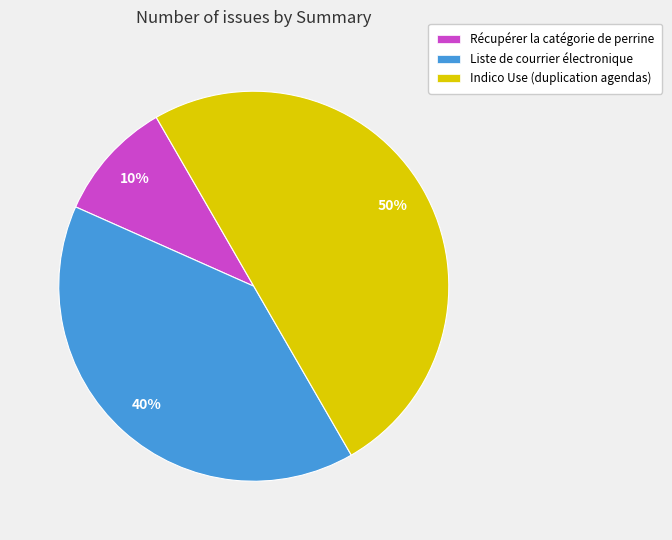

What is the smallest slice in the pie chart?

Récupérer la catégorie de perrine